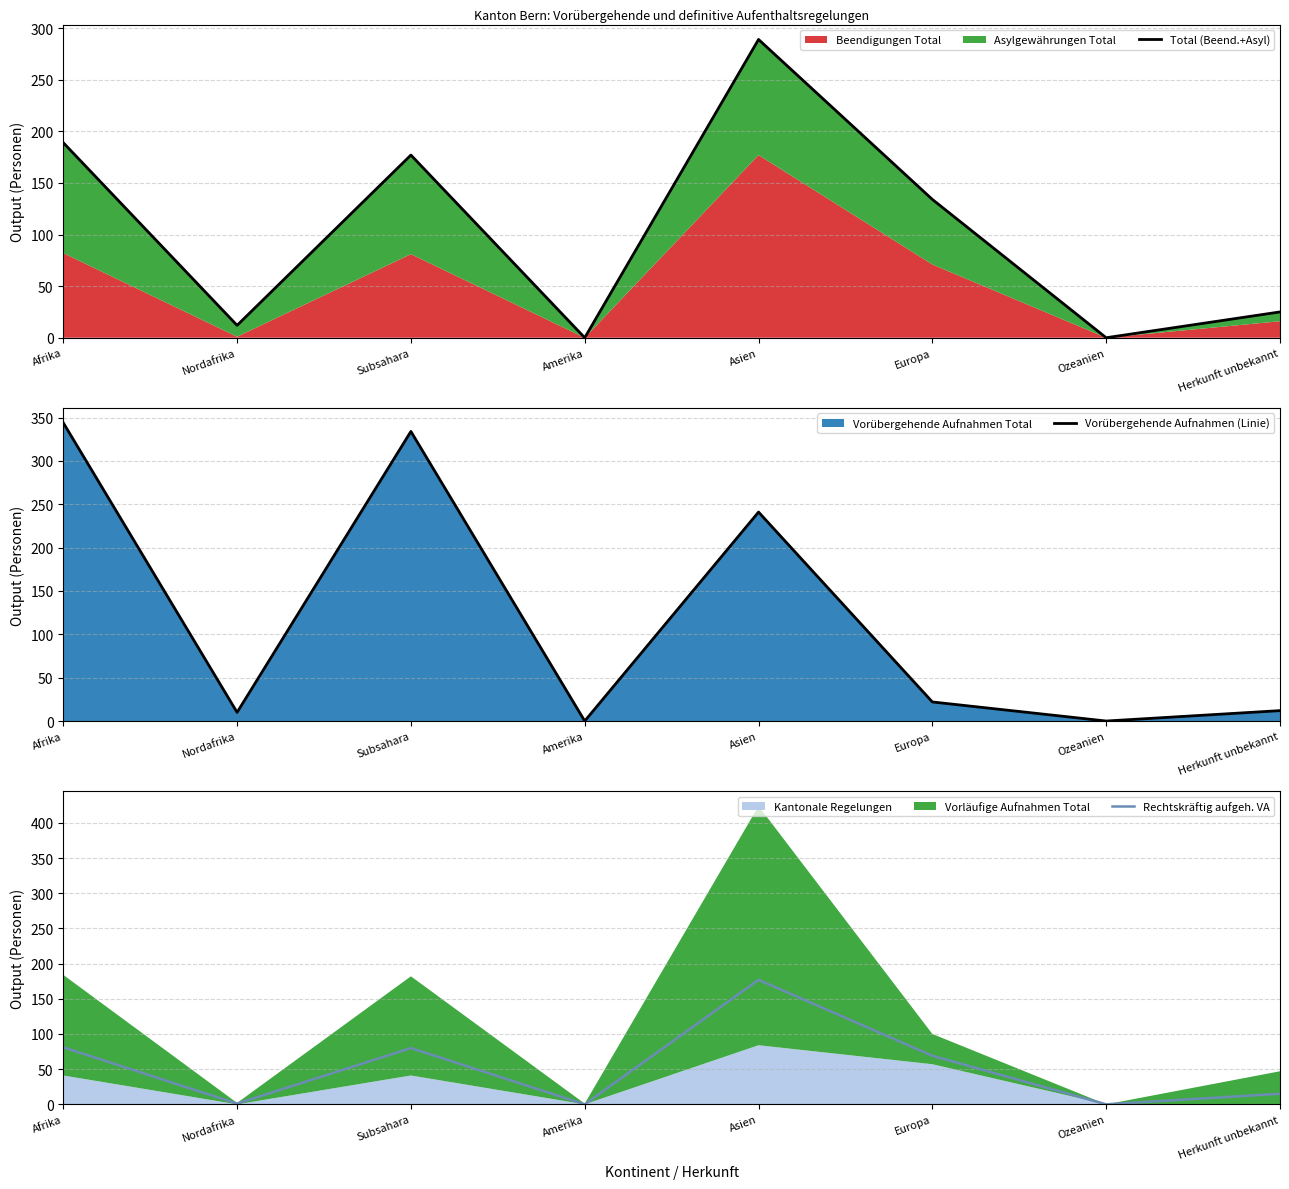

At which category is the sum across all series the highest?

Asien